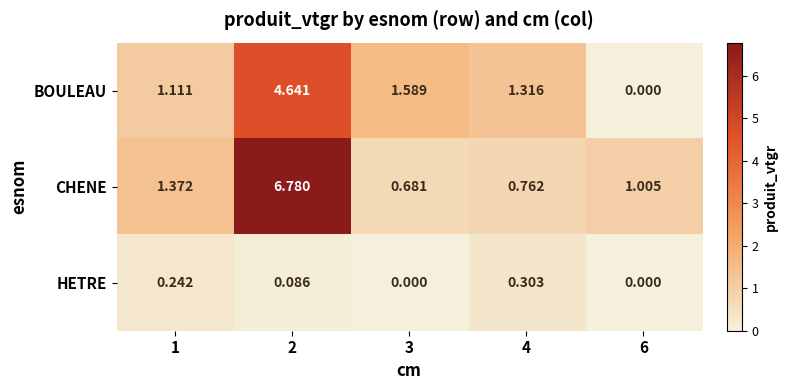

Is the value of BOULEAU at 4 greater than the value of CHENE at 1?

No